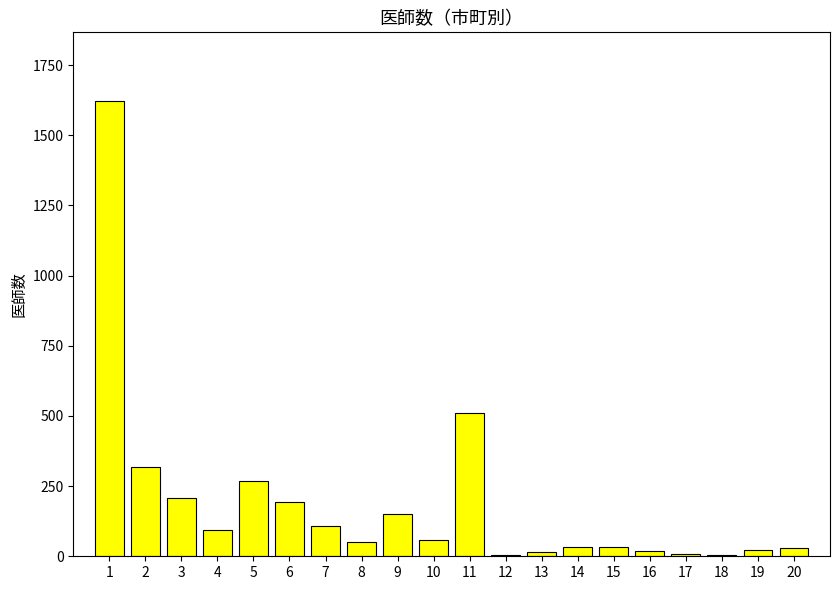

What is the sum of all values?

3745